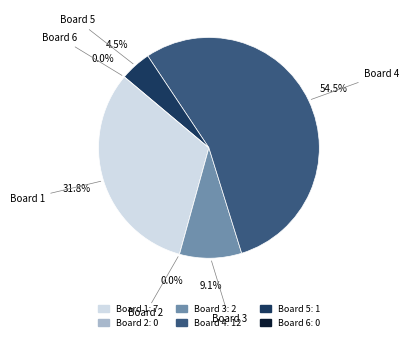

What is the change in value from Board 5 to Board 6?

-1